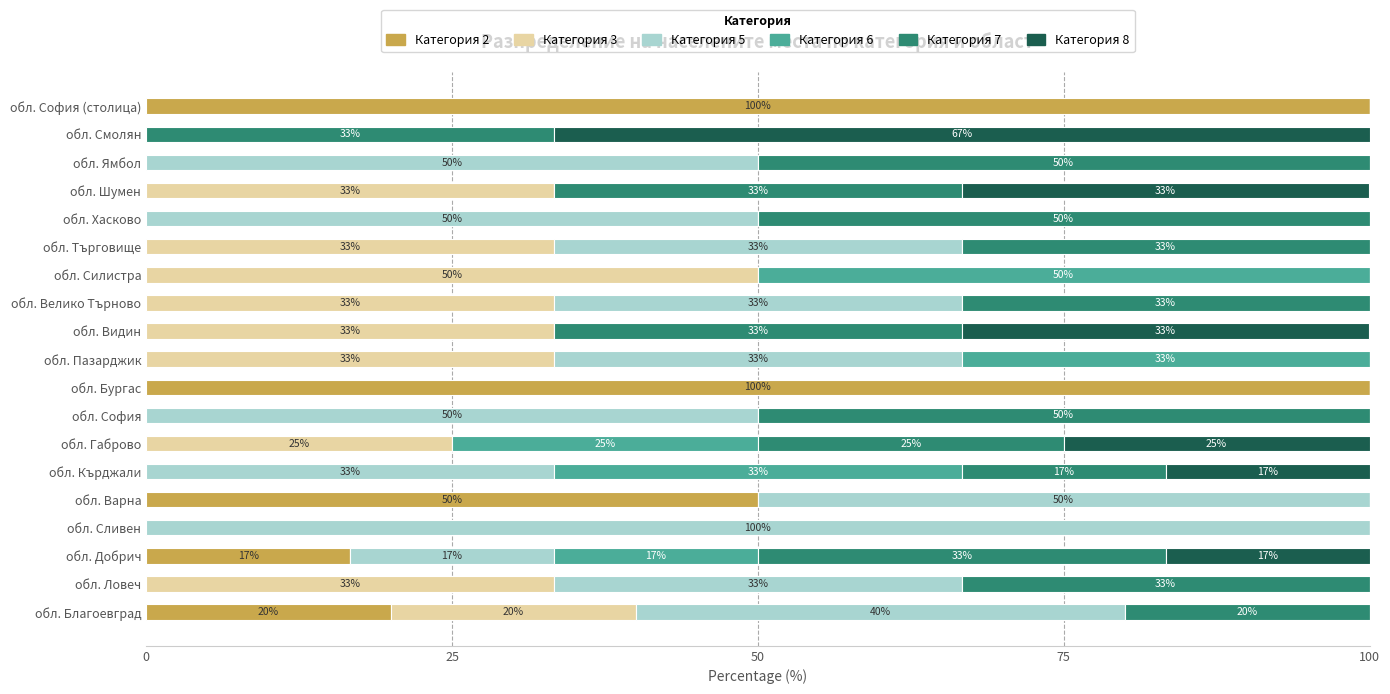

Is it true that Категория 2 equals 50.5 at обл. Ловеч?

False